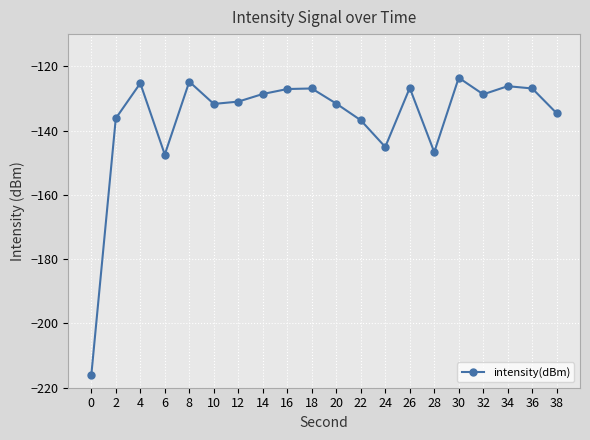

What is the change in value from 8 to 26?

-2.0